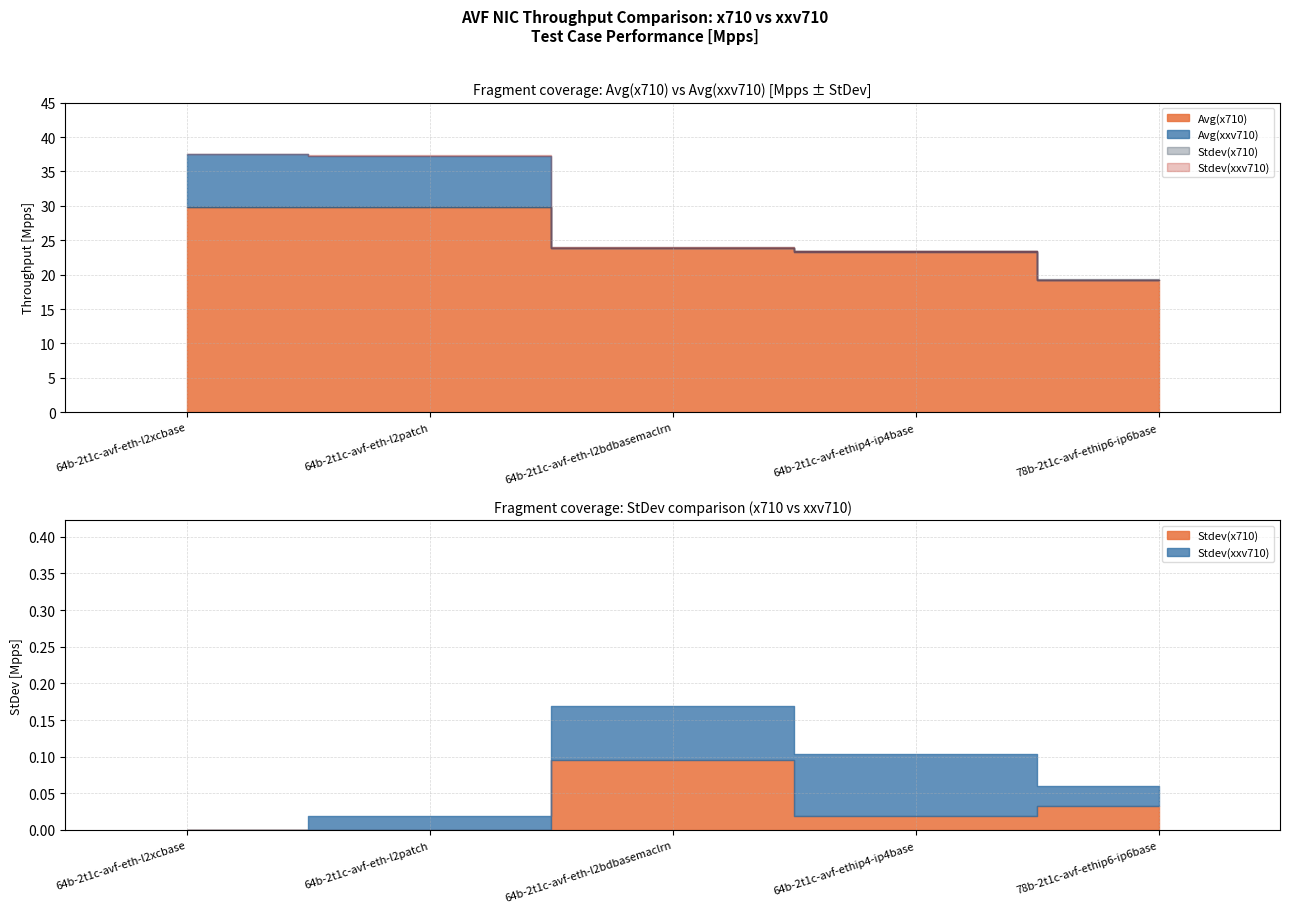

True or false: Avg(xxv710) has more than 2 interior local peaks.

False